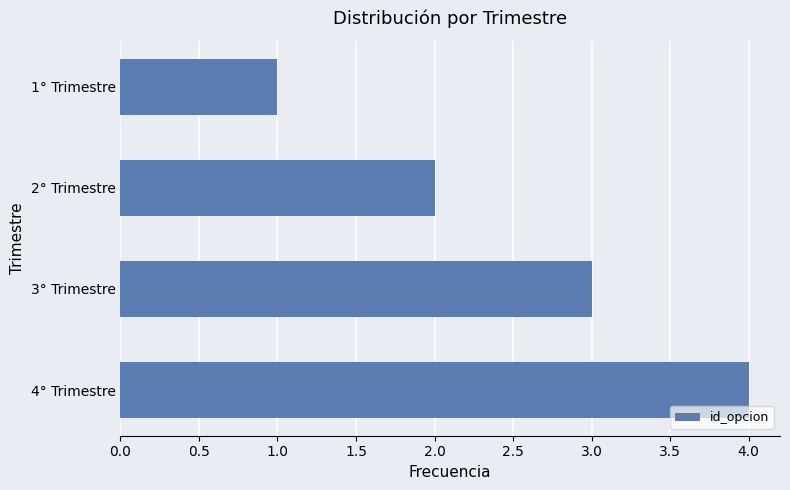

What is the ratio of the value at 2° Trimestre to the value at 4° Trimestre?

0.5